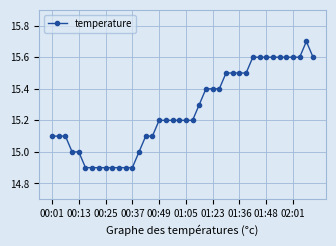

What is the minimum value shown in the chart?

14.9